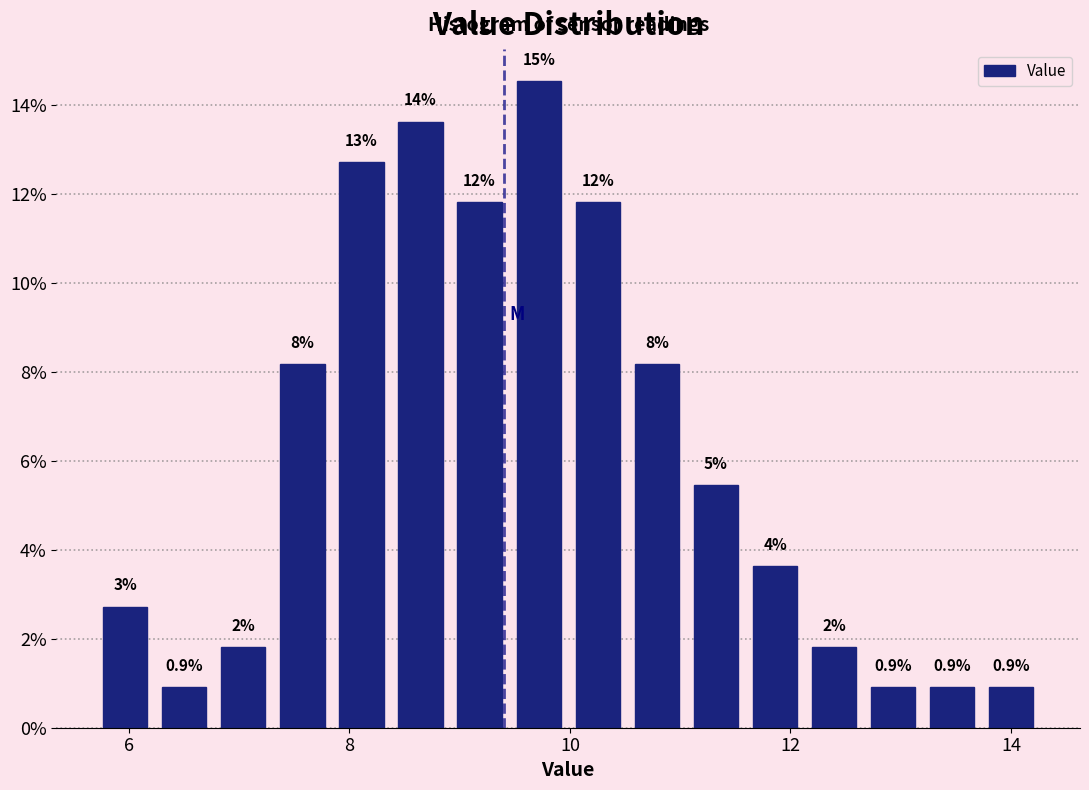

Around what value on the x-axis is the tallest bar? Give the approximate position of its centre, as read against the axis.

9.8